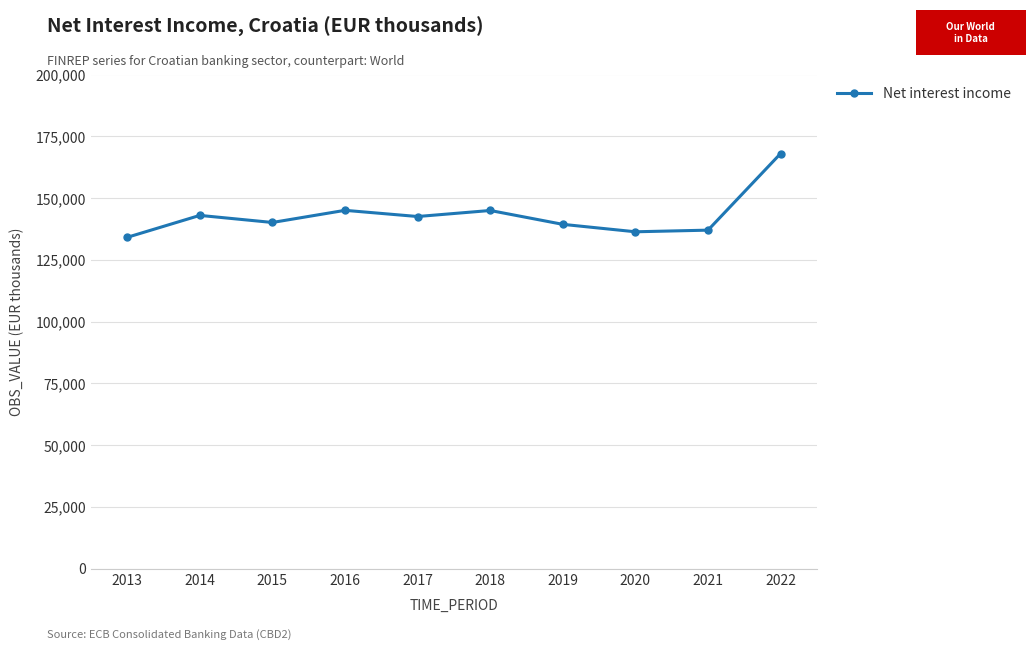

What is the difference between the maximum and minimum values?

33922